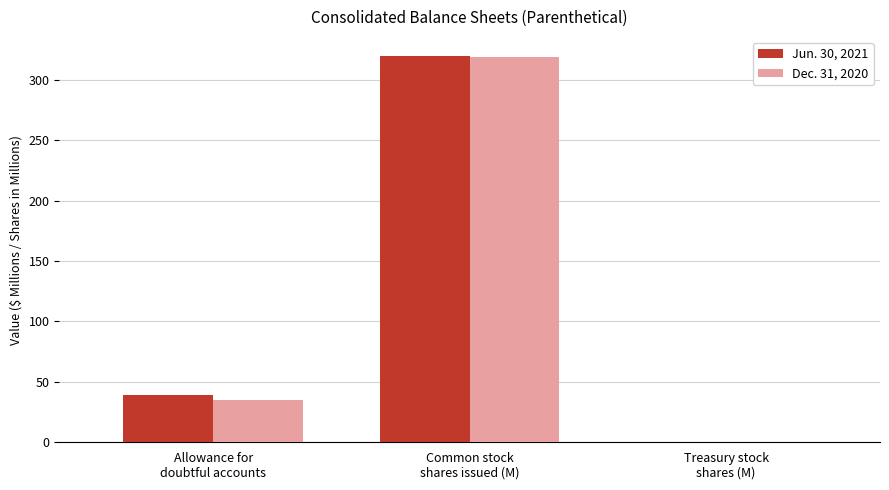

What is the maximum value shown in the chart?

319.4